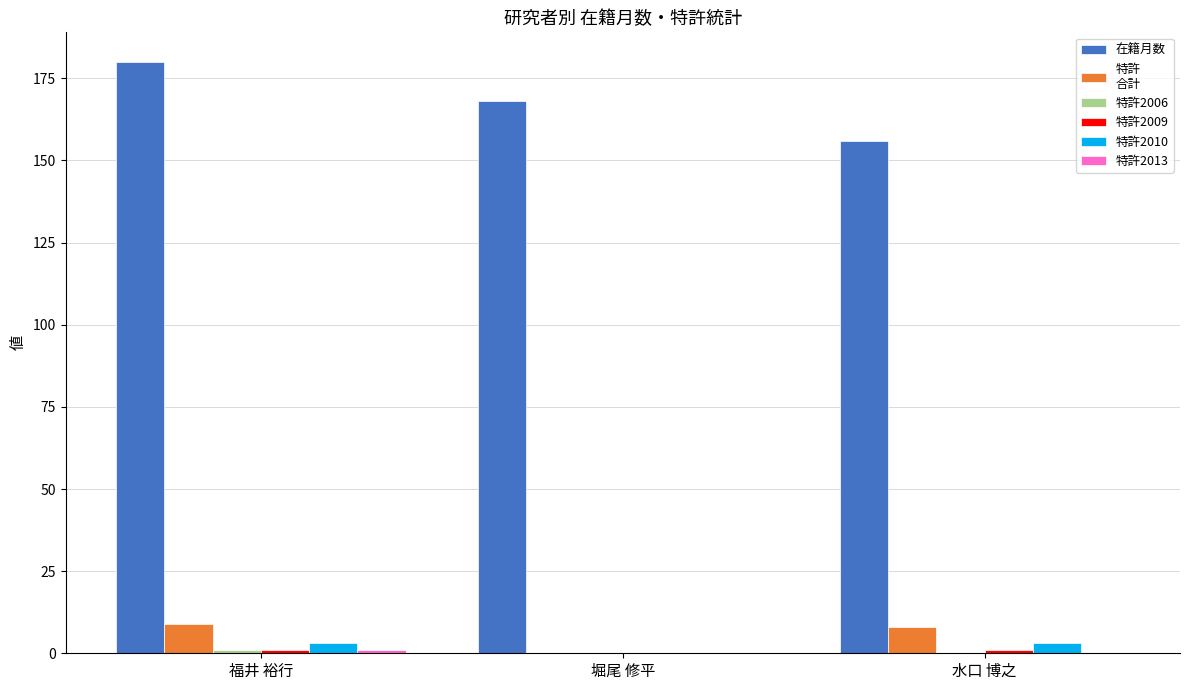

At which category is the sum across all series the highest?

福井 裕行